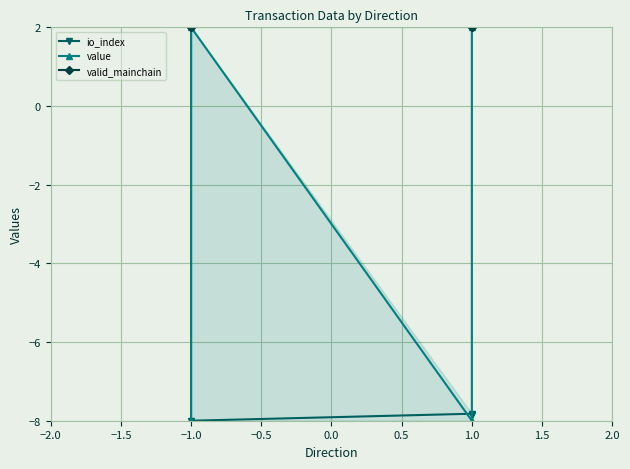

True or false: valid_mainchain and io_index cross at least once.

False